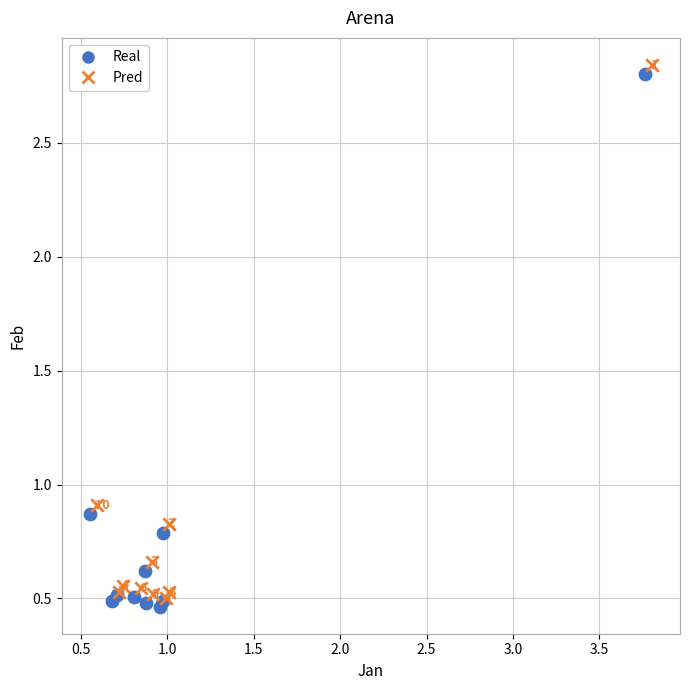

Which series contains the highest Y value?

Pred